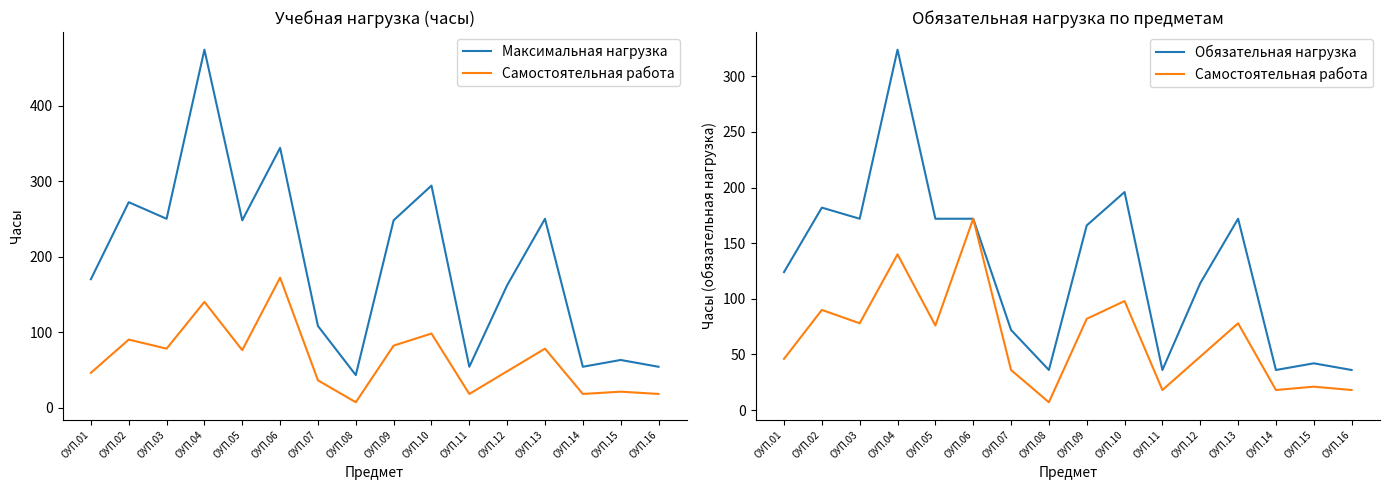

What are all the series names shown in the legend?

Максимальная нагрузка, Самостоятельная работа, Обязательная нагрузка